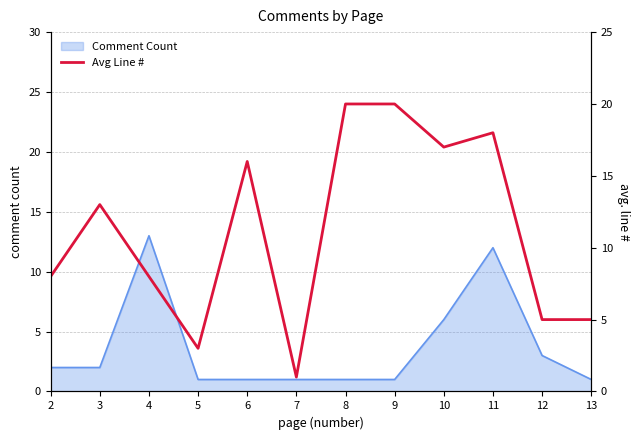

How many categories are shown in the chart?

12